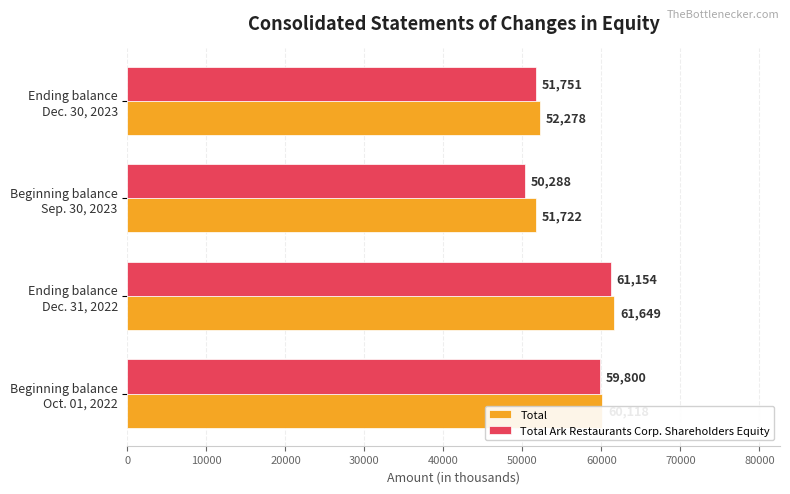

What is the smallest value displayed?

50288